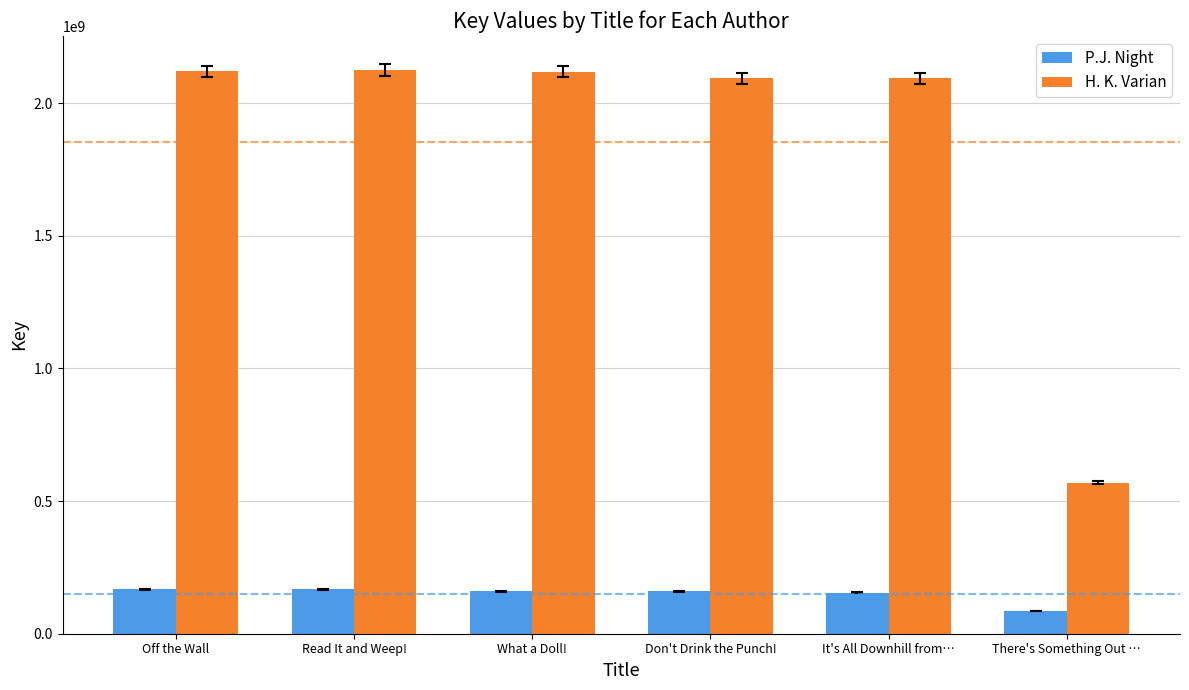

What is the greatest value displayed?

2124935356